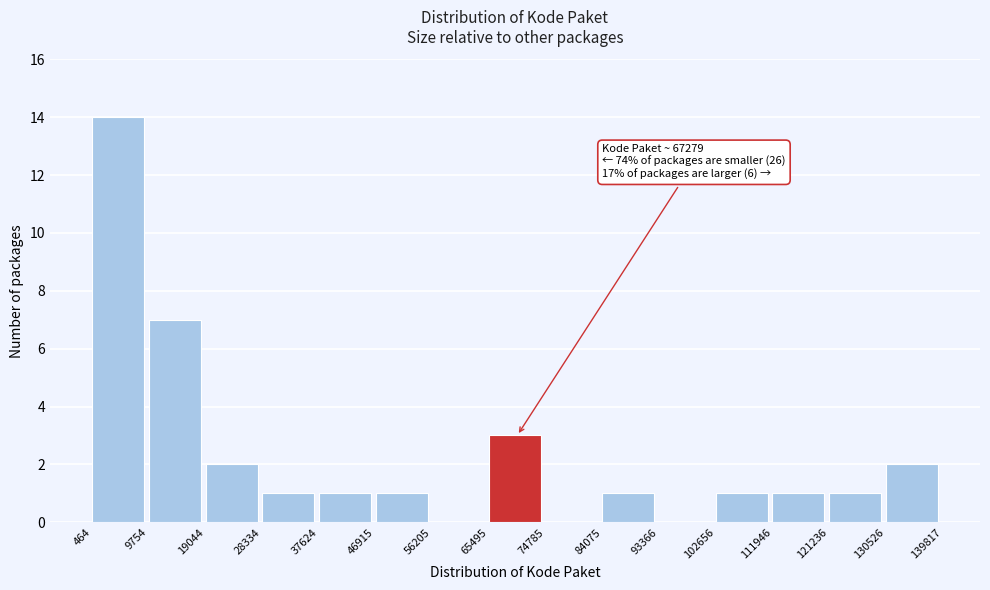

Which range on the x-axis has the tallest bar?

464 to 9754